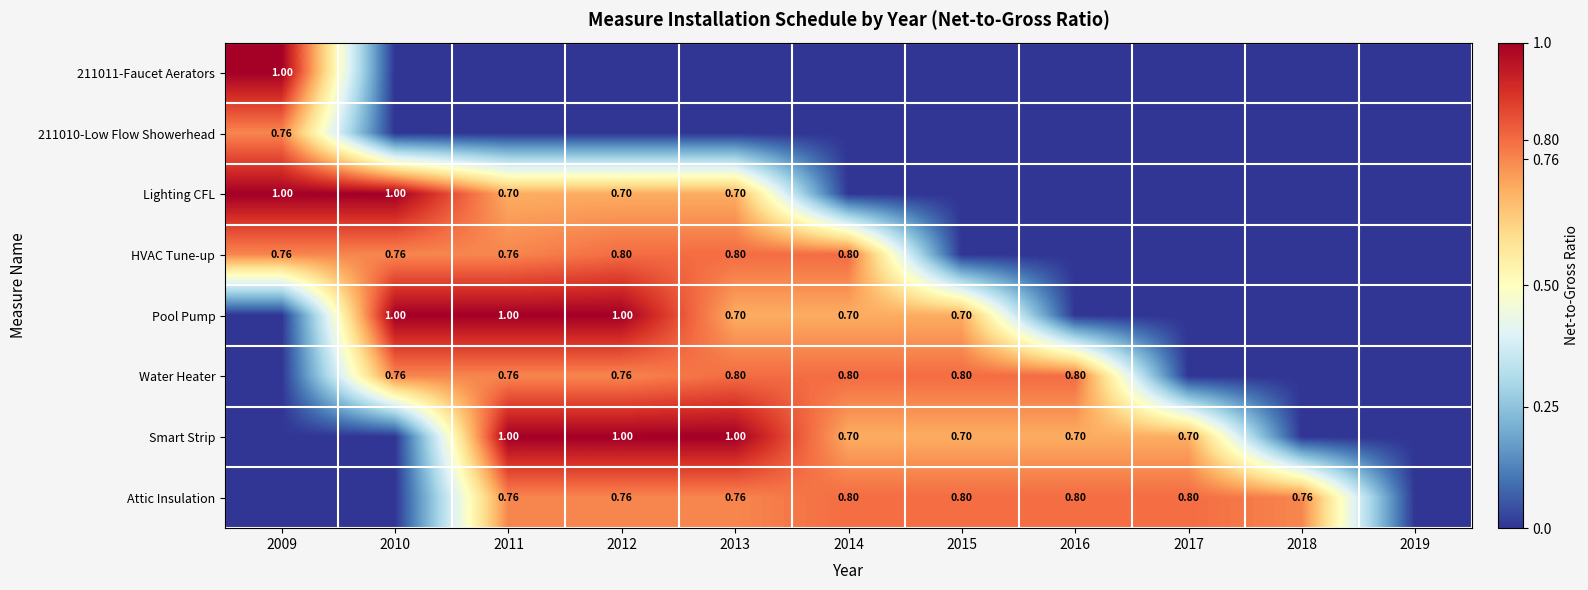

How many series are shown in this chart?

8